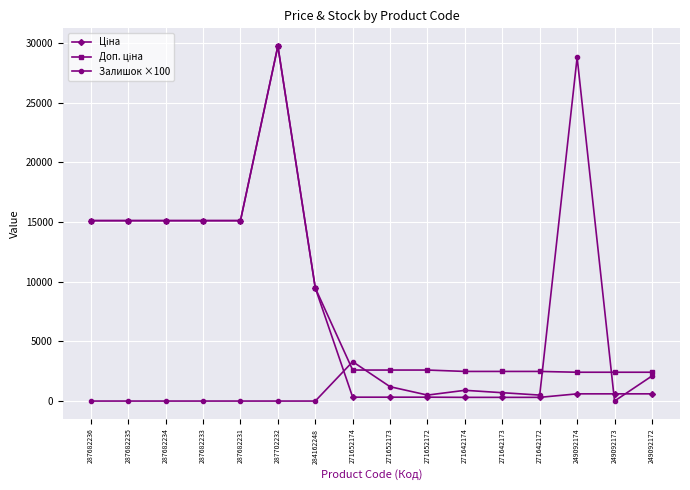

What is the maximum value for Залишок ×100?

28800.0